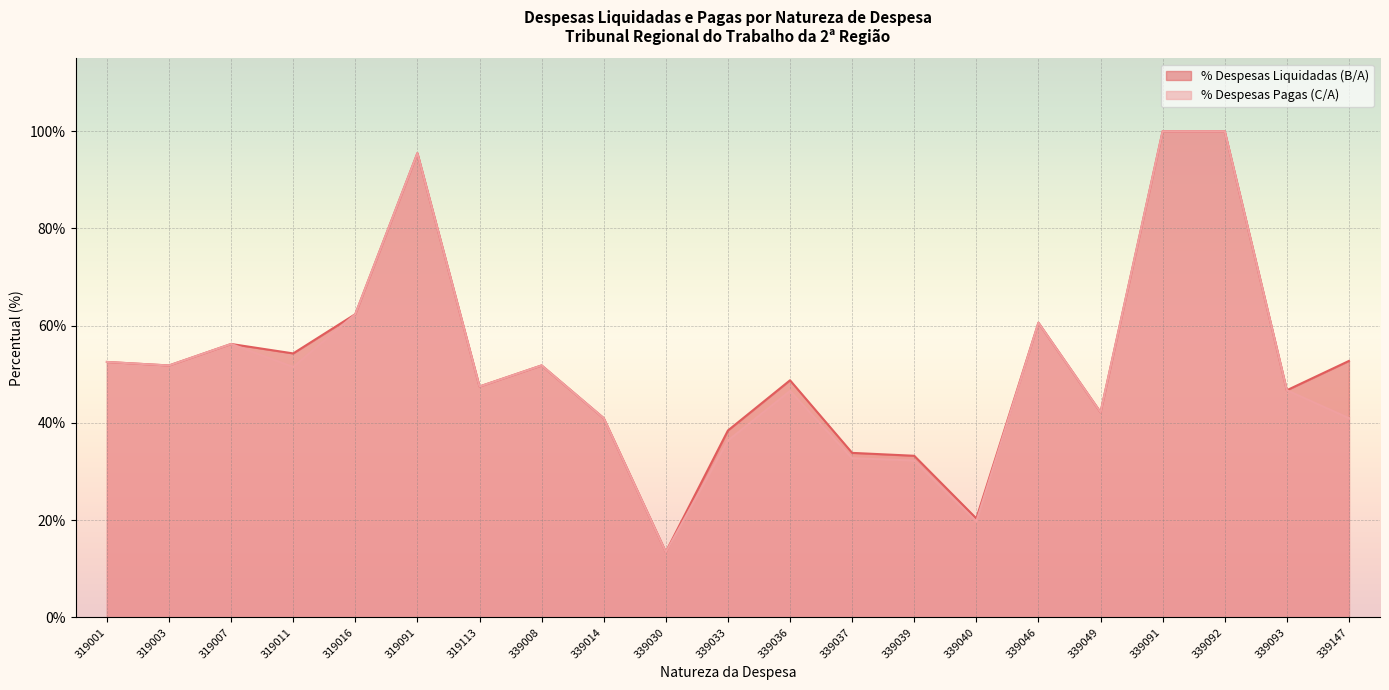

Where is the first local maximum for % Despesas Liquidadas (B/A)?

319007